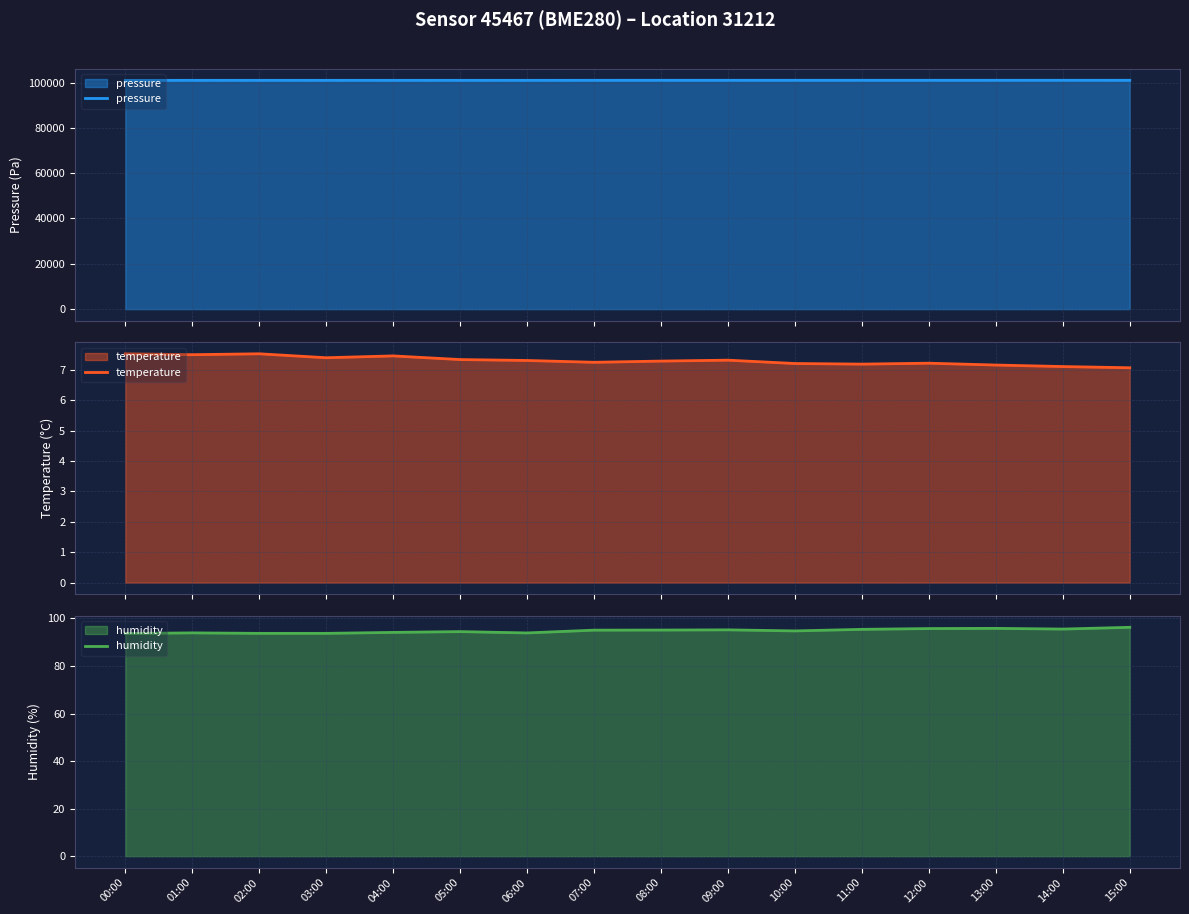

Does the chart display data point markers on the line(s)?

No